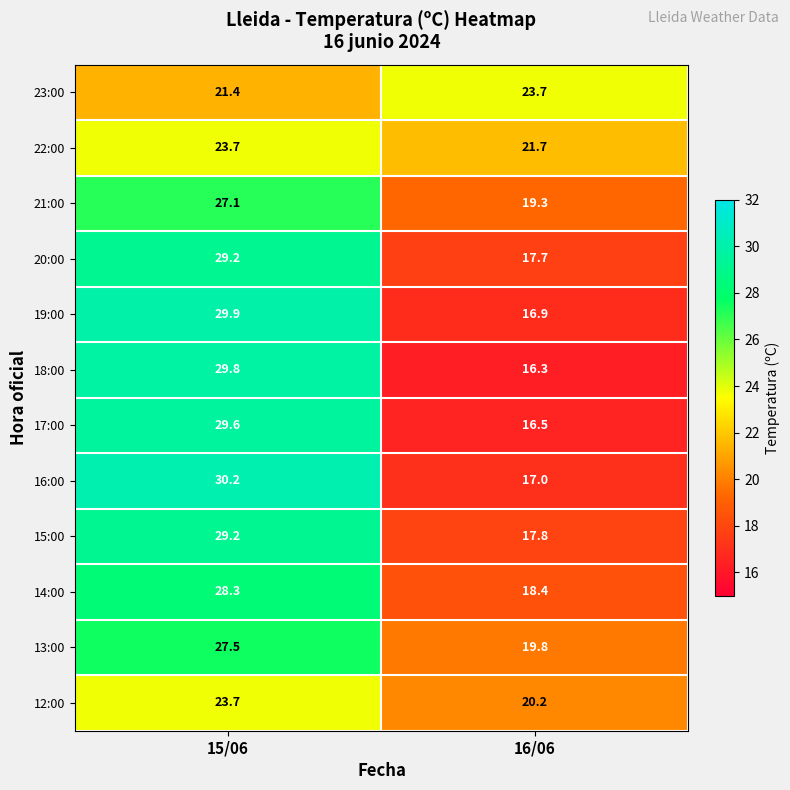

What is the maximum value shown in the chart?

30.2